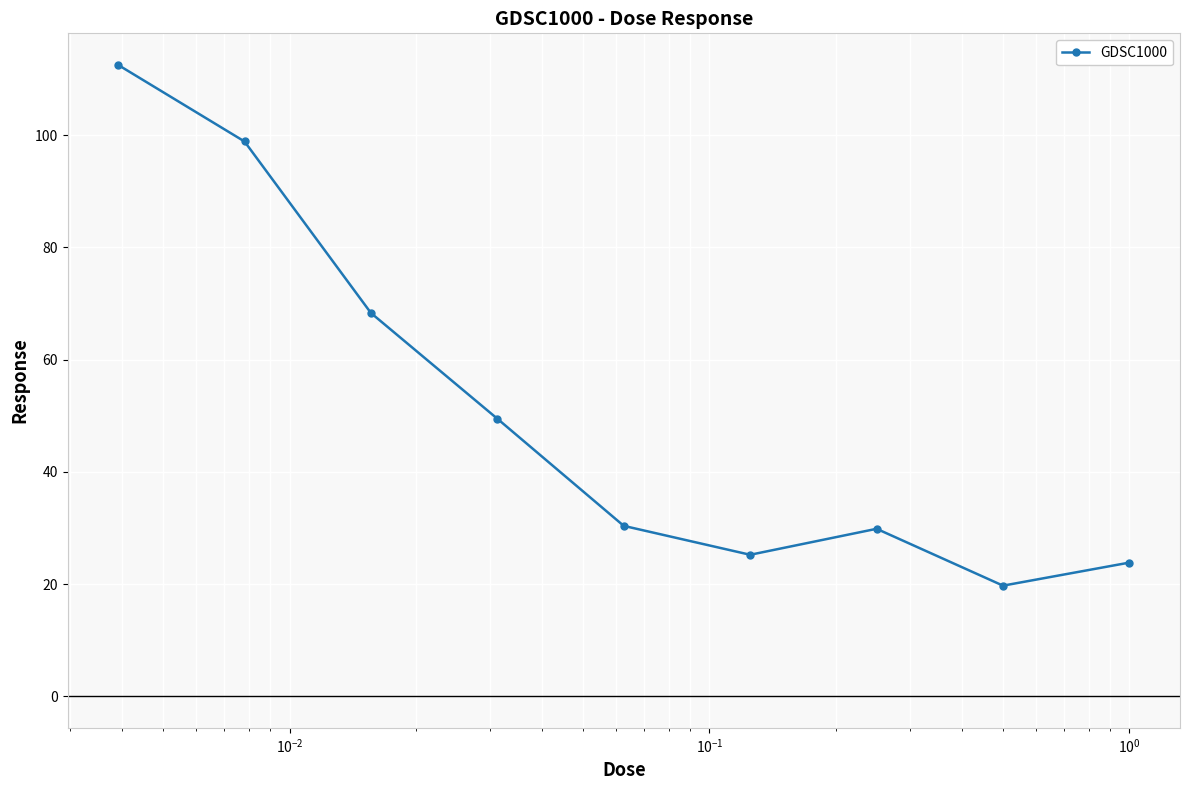

What is the value of the 8th point from the left?

19.7